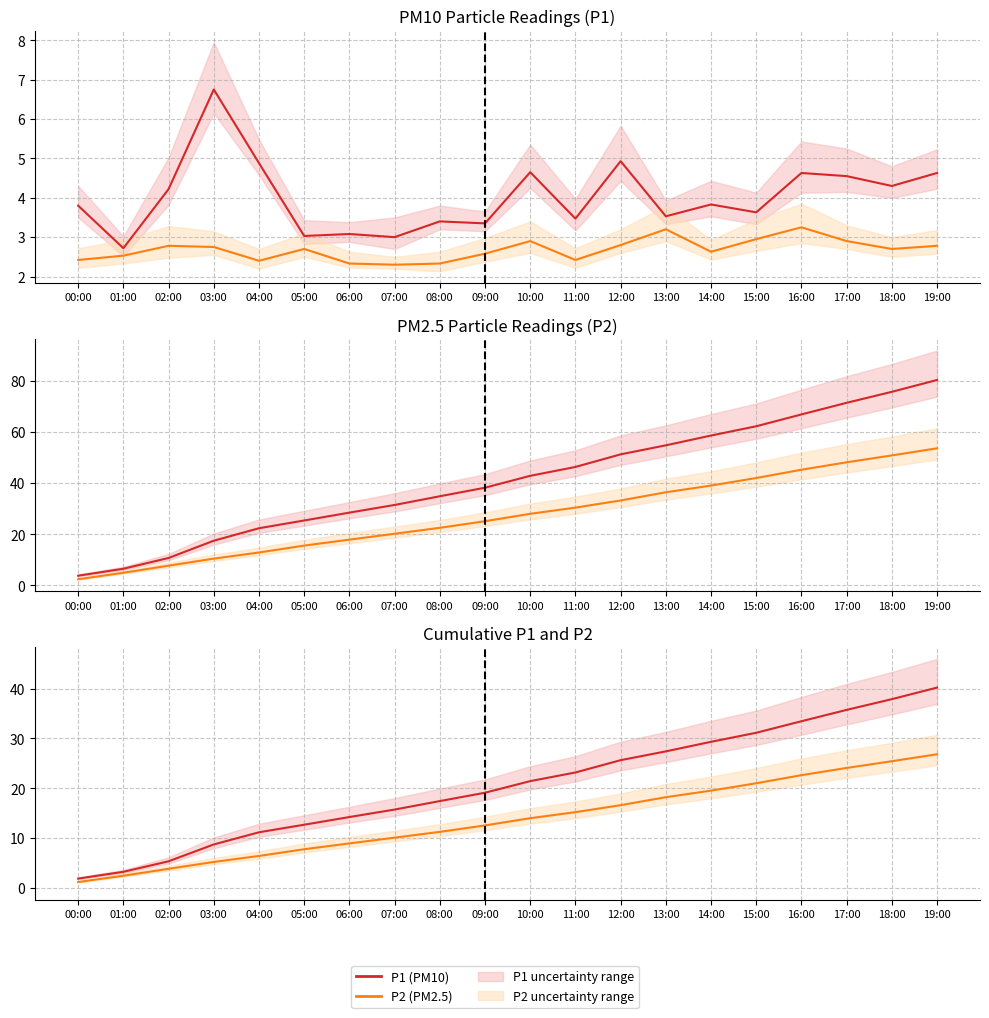

What position from the left is 09:00?

10